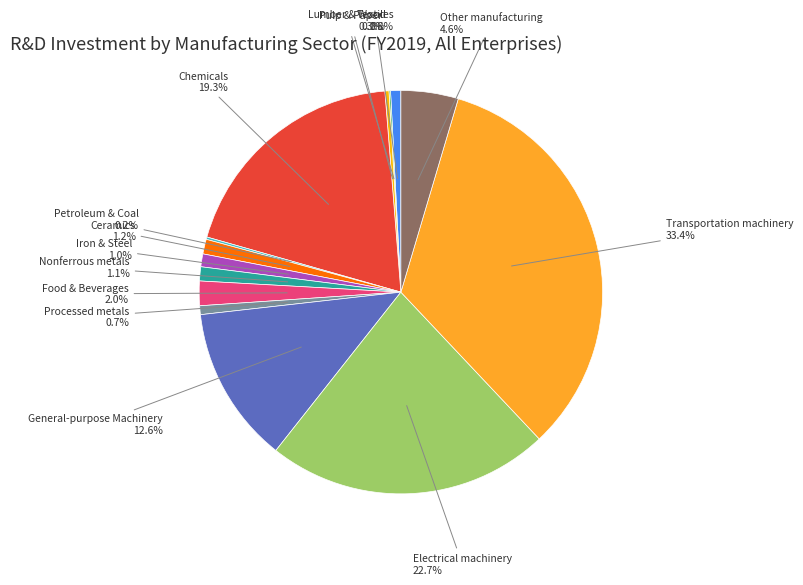

Which category has the biggest portion of the pie?

Transportation machinery